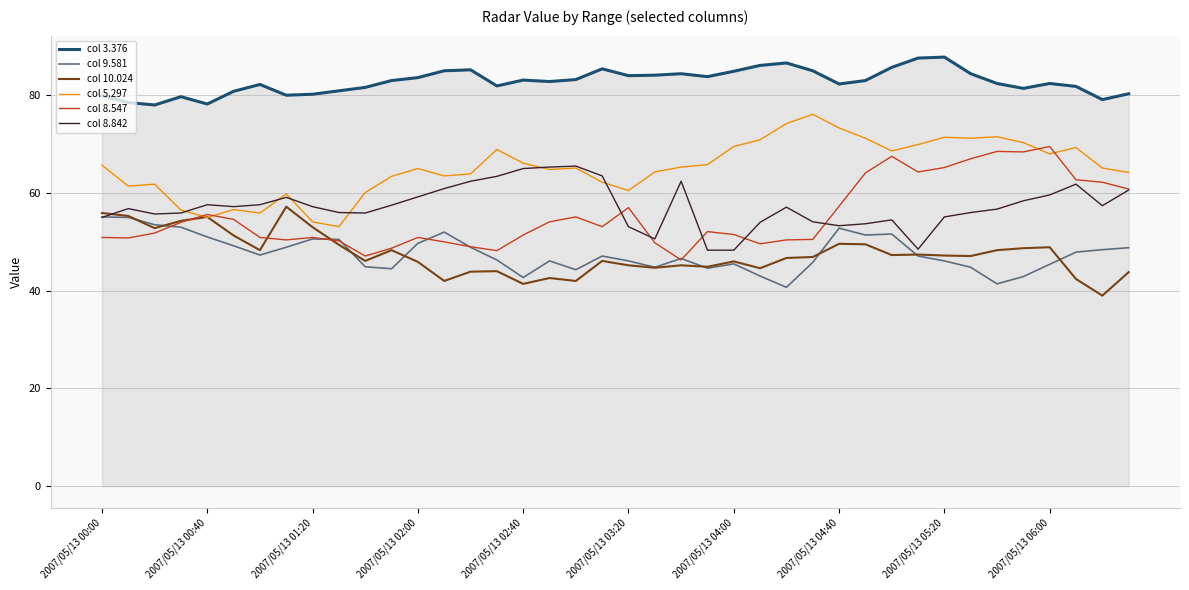

Which series has the largest total across all categories?

col 3.376